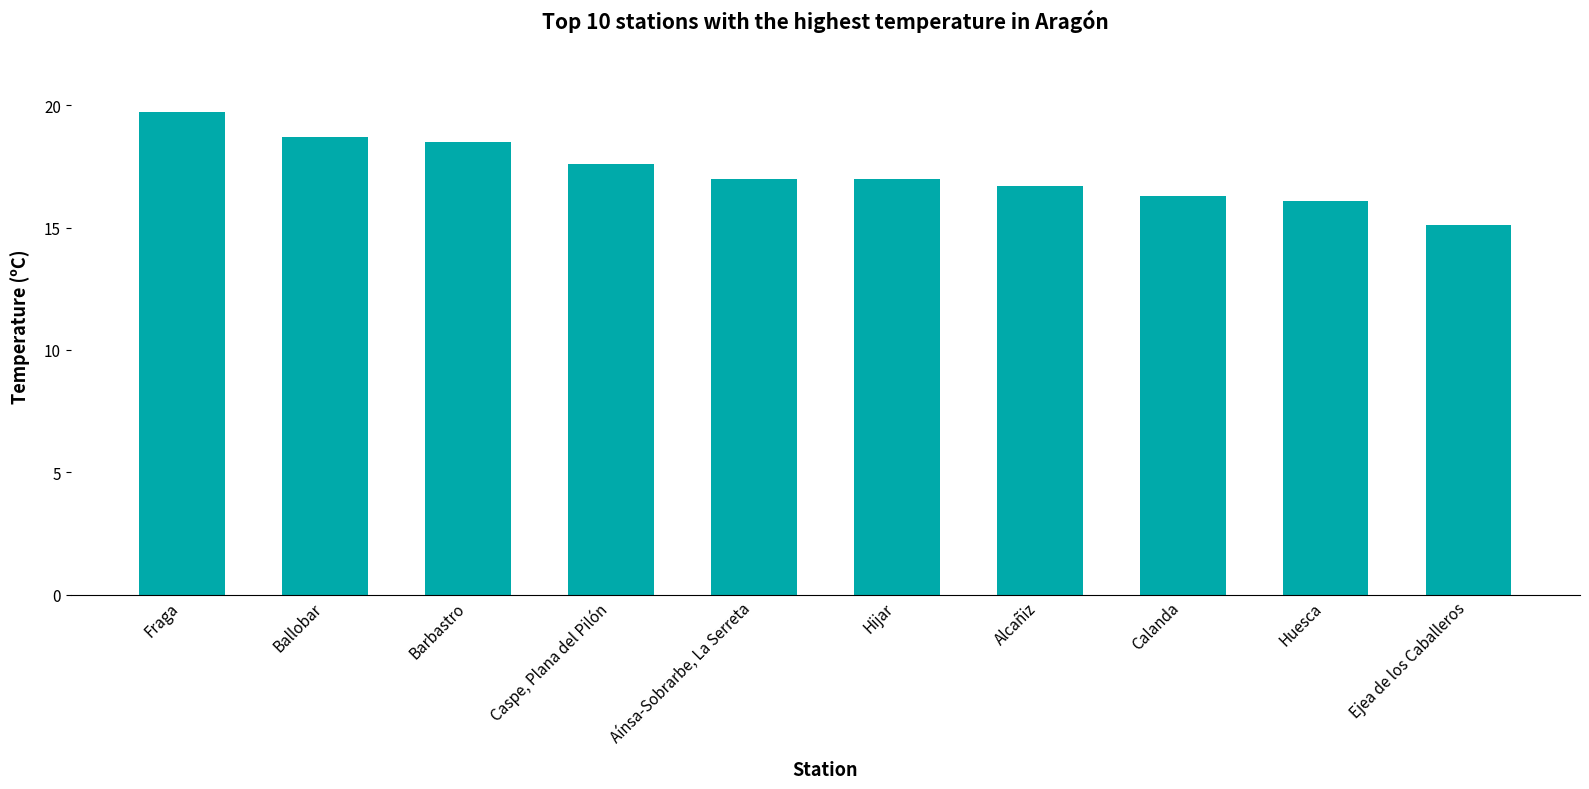

Which category has the lowest value across all series?

Ejea de los Caballeros